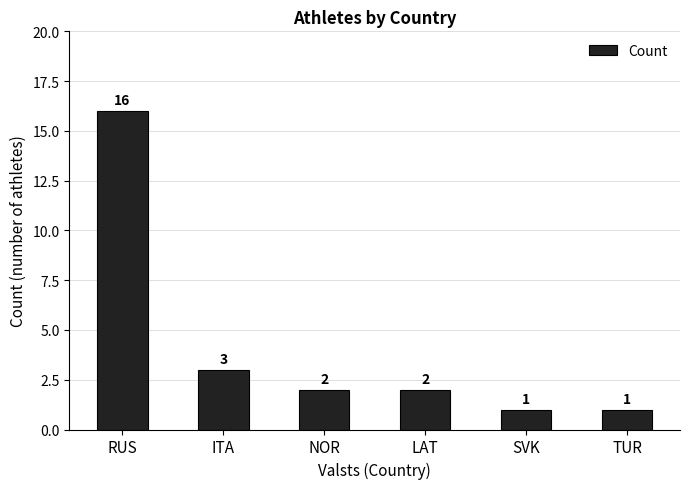

At which label does the data first exceed 2?

RUS